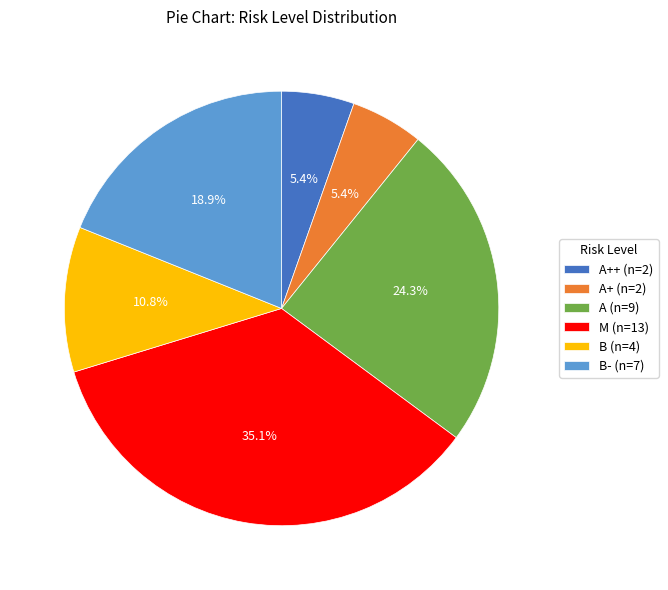

Do B- (n=7) and B (n=4) together represent more than half of the pie?

No